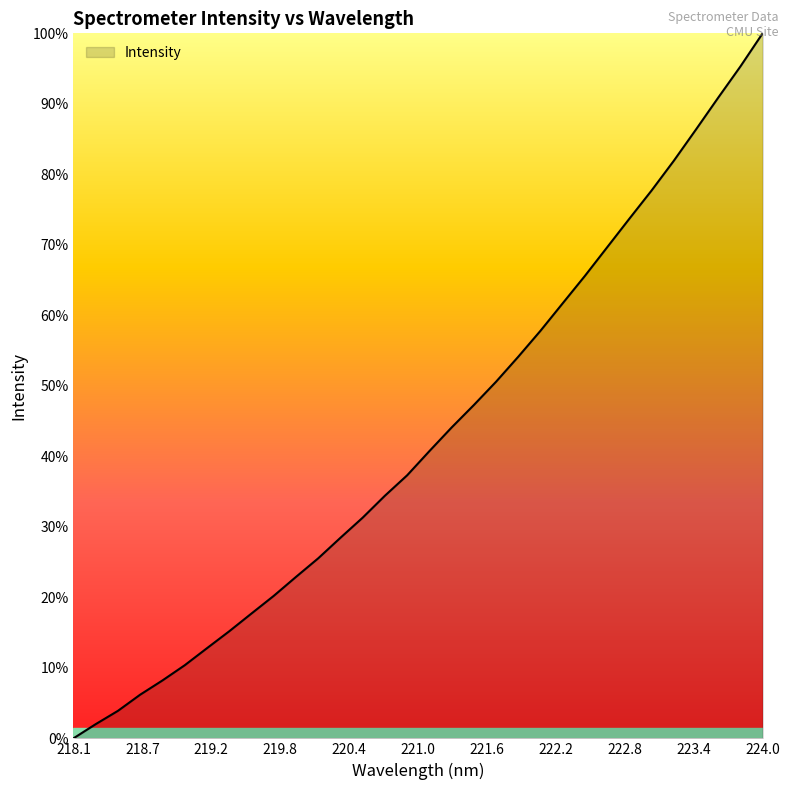

What is the label of the 2nd point from the left?

218.7